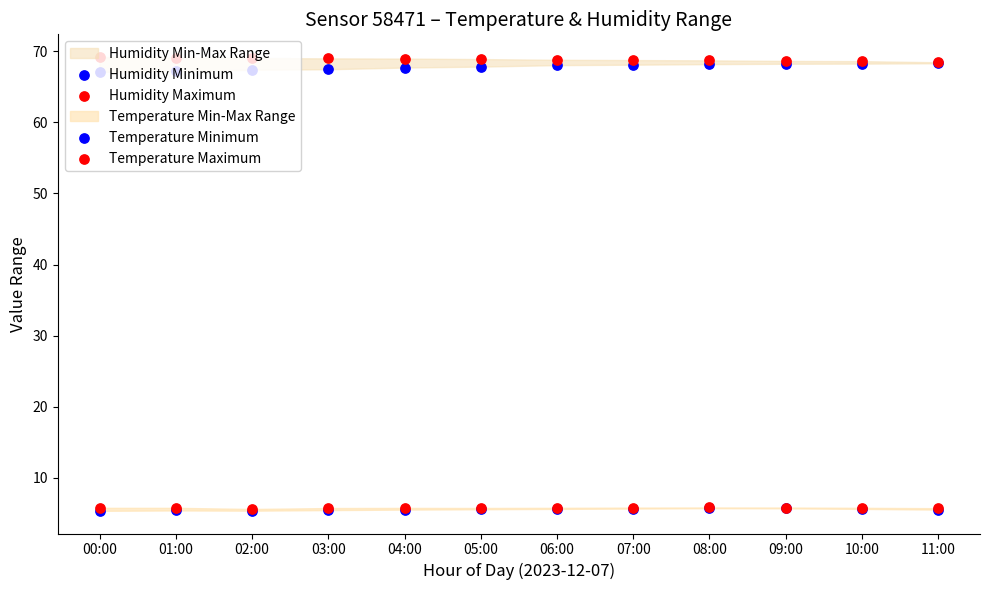

Which series reaches the minimum Y coordinate?

Temperature Minimum